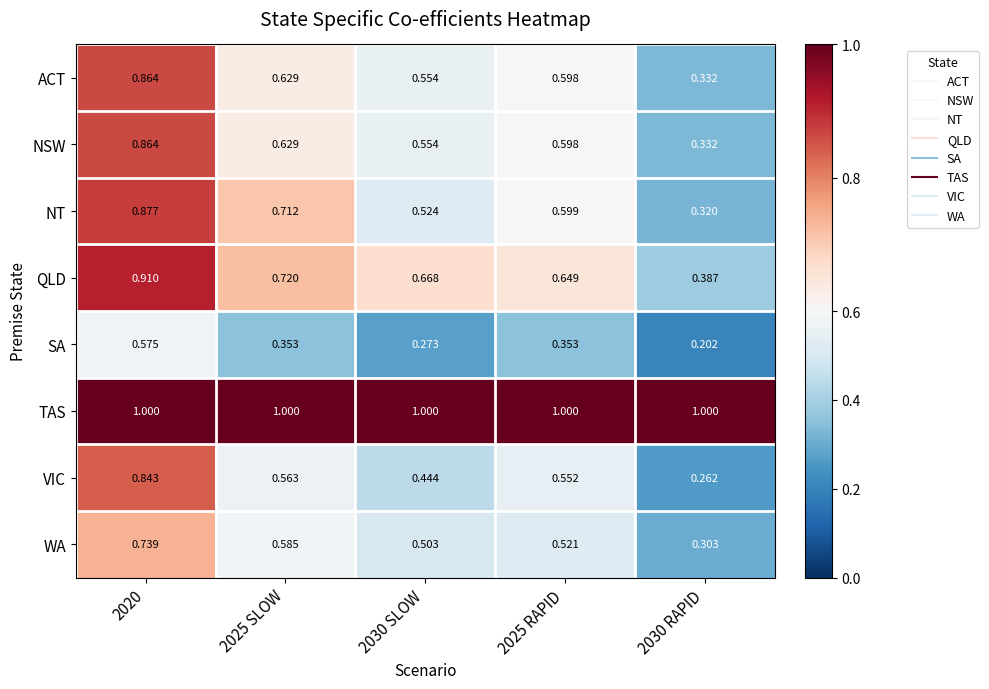

Between 2025 SLOW and 2030 RAPID, which series saw the biggest shift?

NT